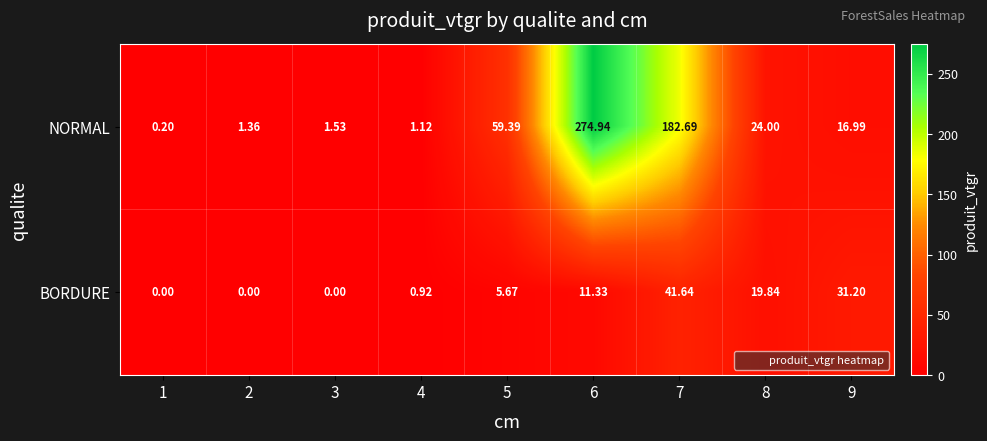

Which series has the largest total across all categories?

NORMAL